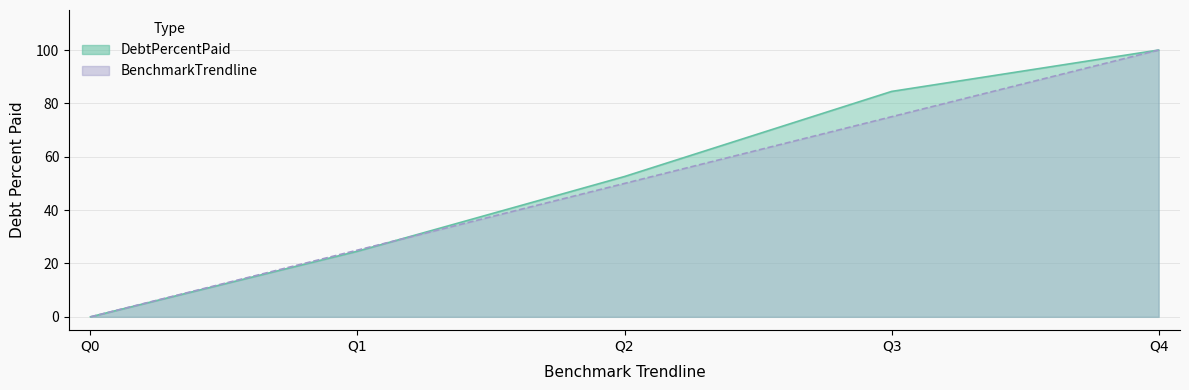

How many positive values does the BenchmarkTrendline series have?

4